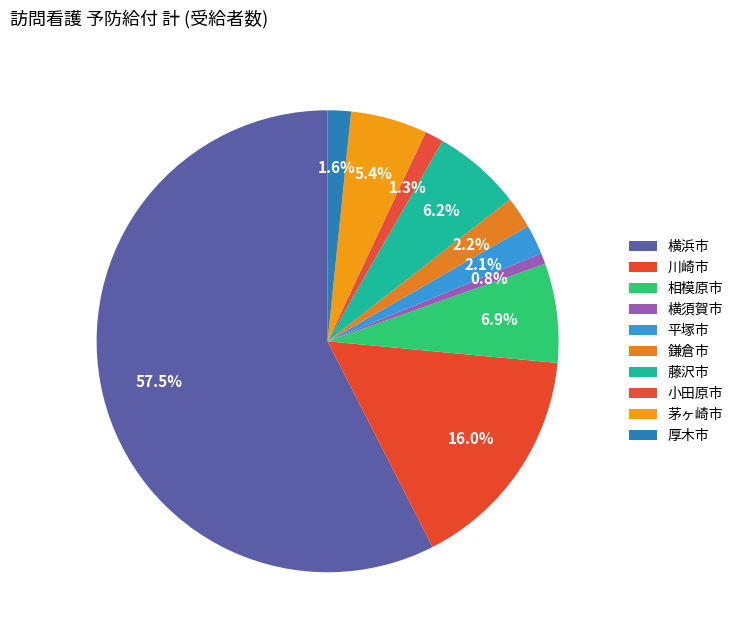

What is the majority slice?

横浜市